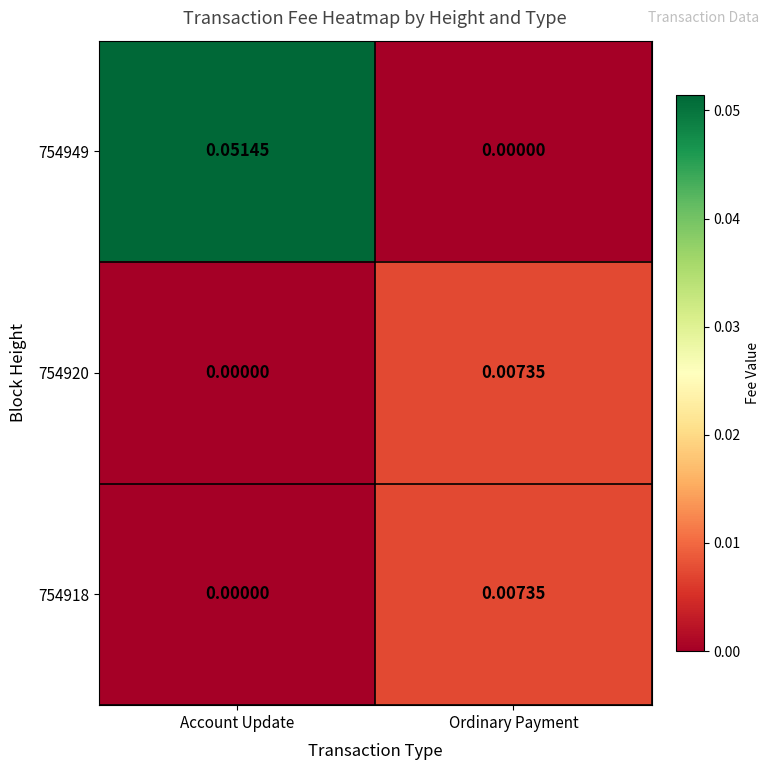

List the labels in order of 754920 value, largest first.

Ordinary Payment, Account Update